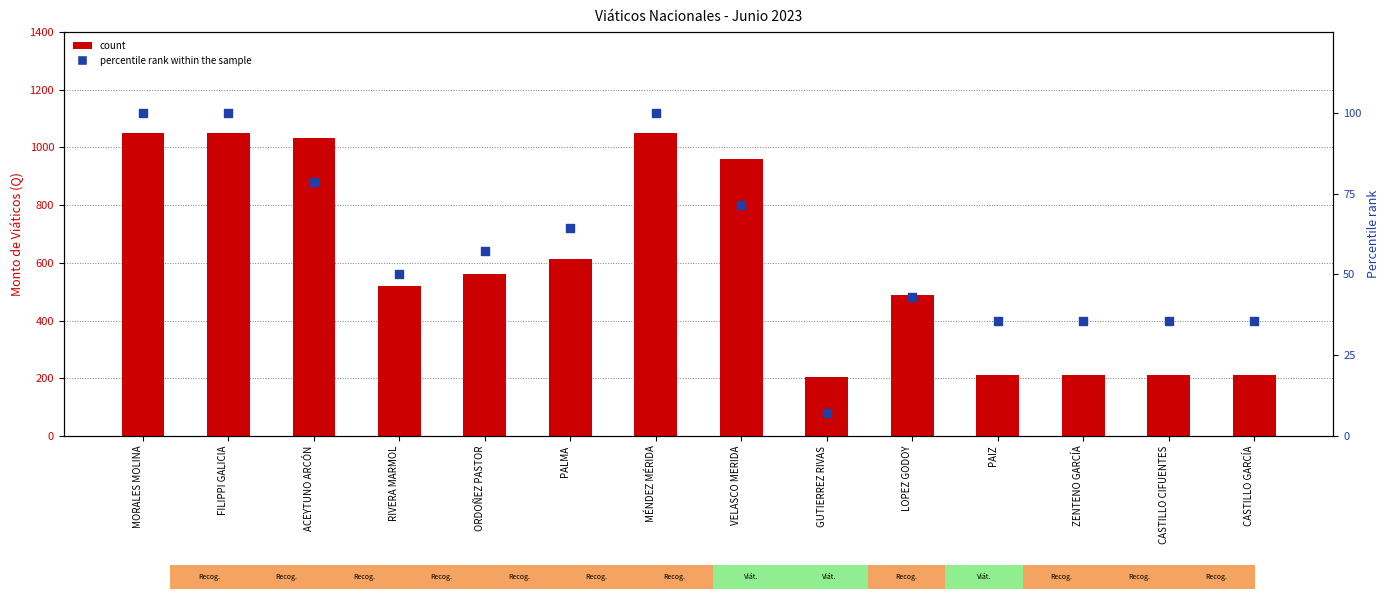

At how many categories does at least one series exceed 10?

14